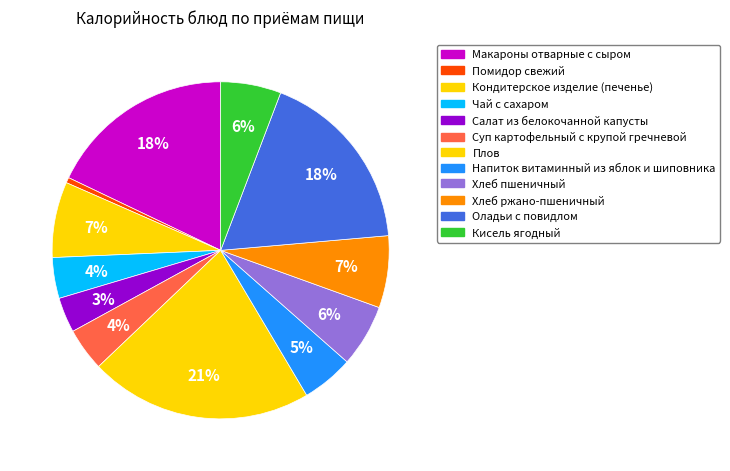

Count the number of slices in the pie.

12